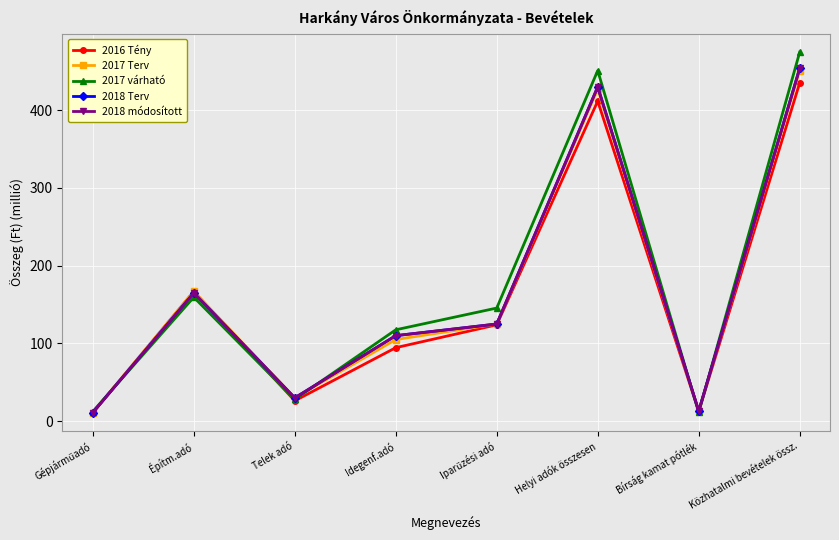

Which series has the largest range (max minus min)?

2017 várható